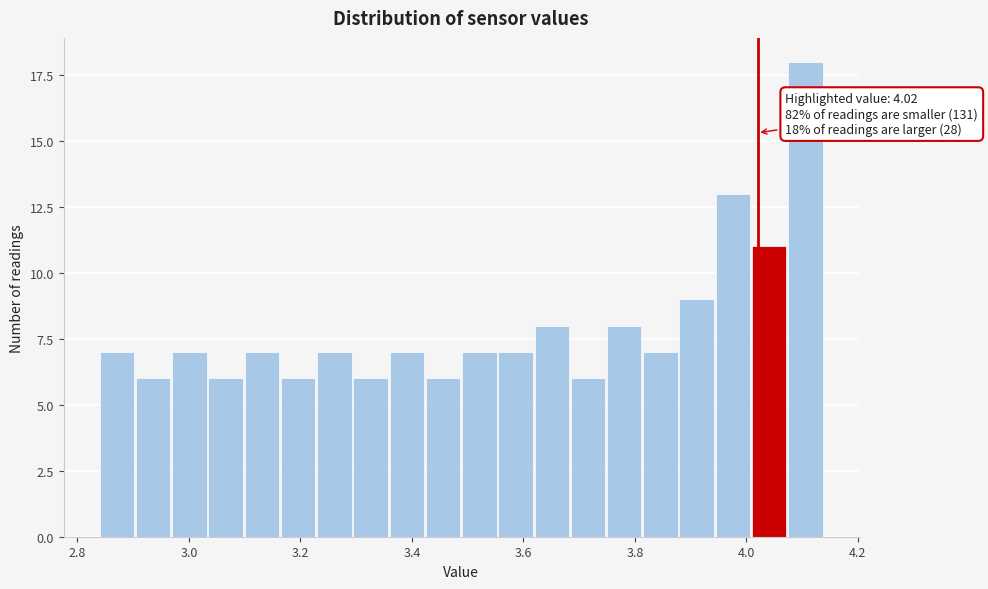

Read against the x-axis, roughly where is the centre of the tallest bar?

4.10